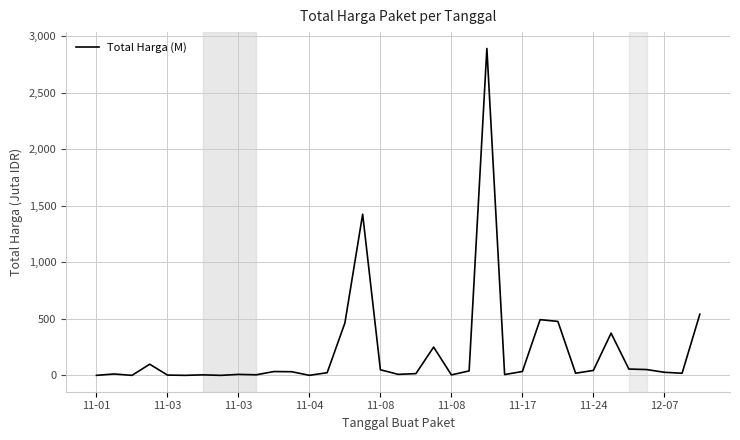

Count the number of categories in the chart.

35